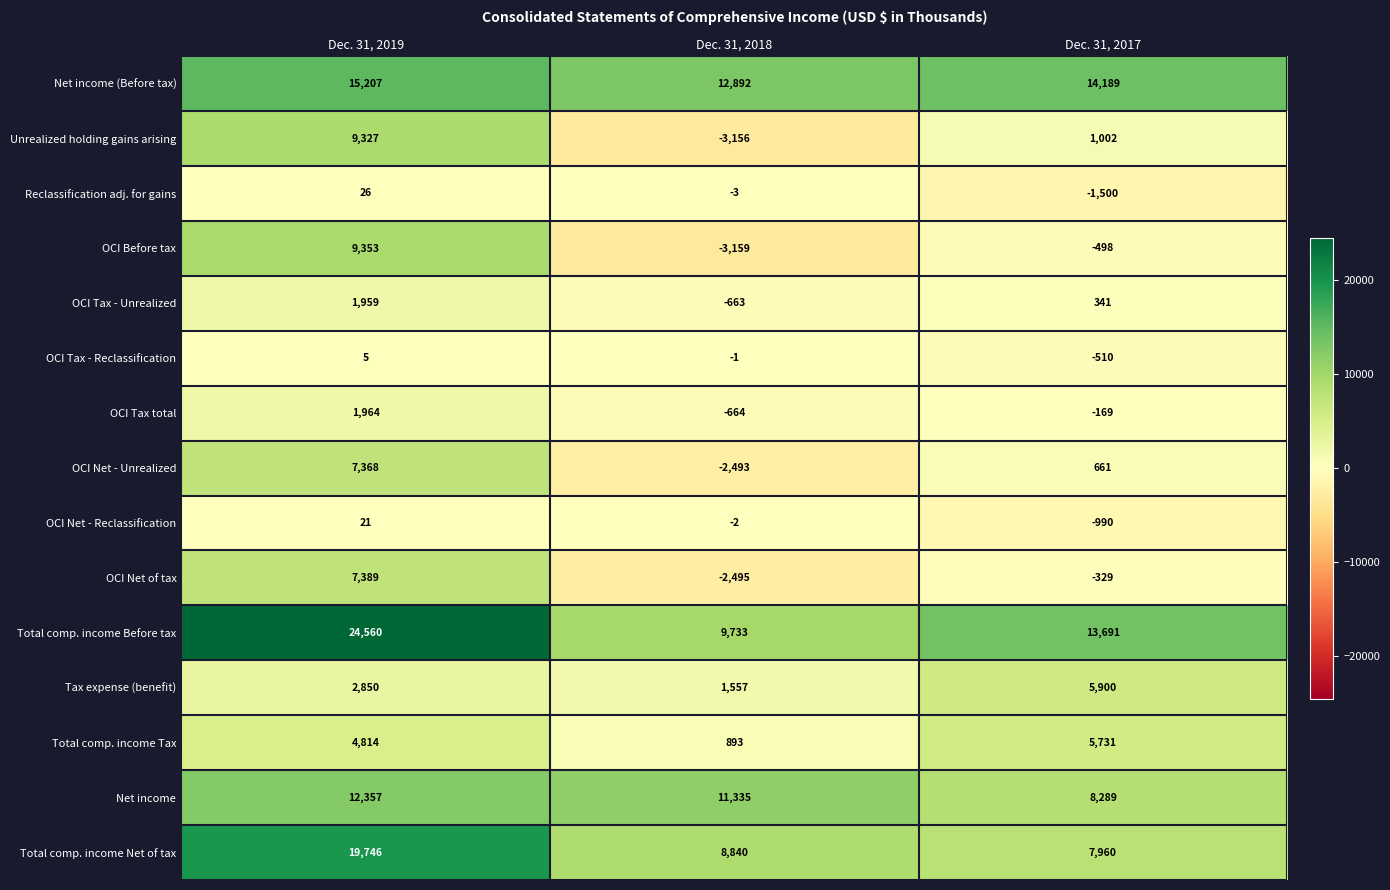

At which label does Total comp. income Net of tax reach its minimum?

Dec. 31, 2017